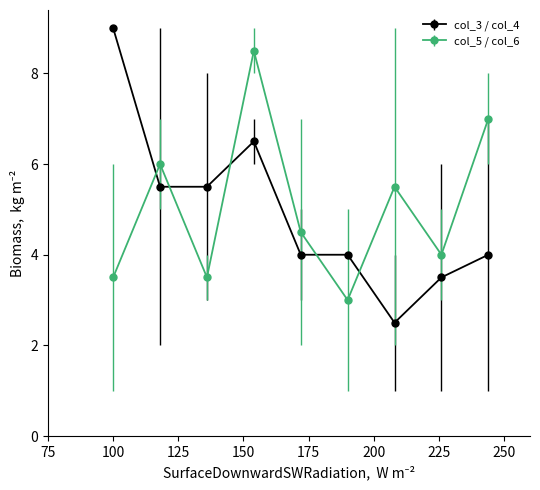

What are all the series names shown in the legend?

col_3 / col_4, col_5 / col_6